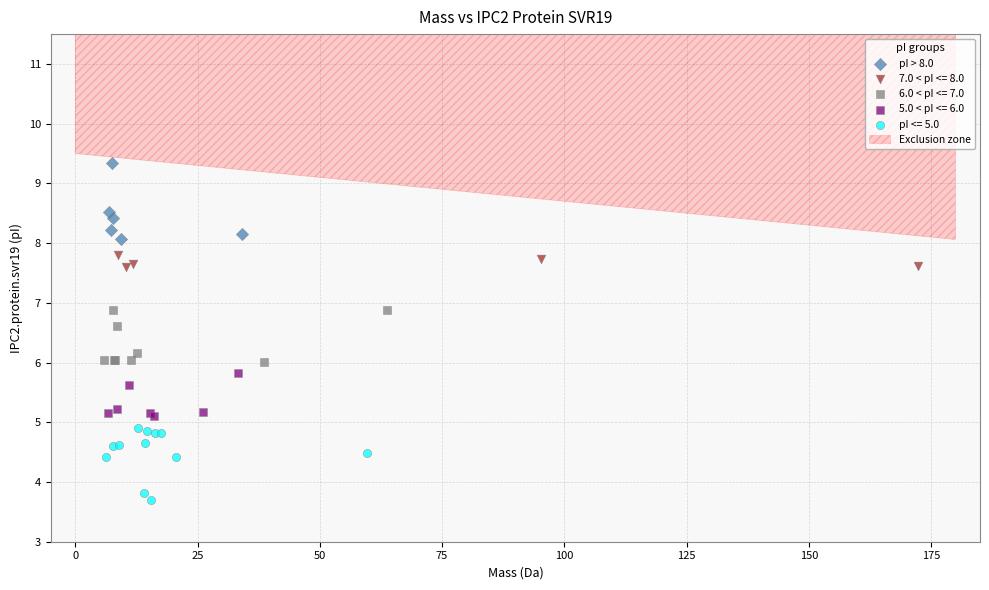

Which series reaches the minimum Y coordinate?

pI <= 5.0